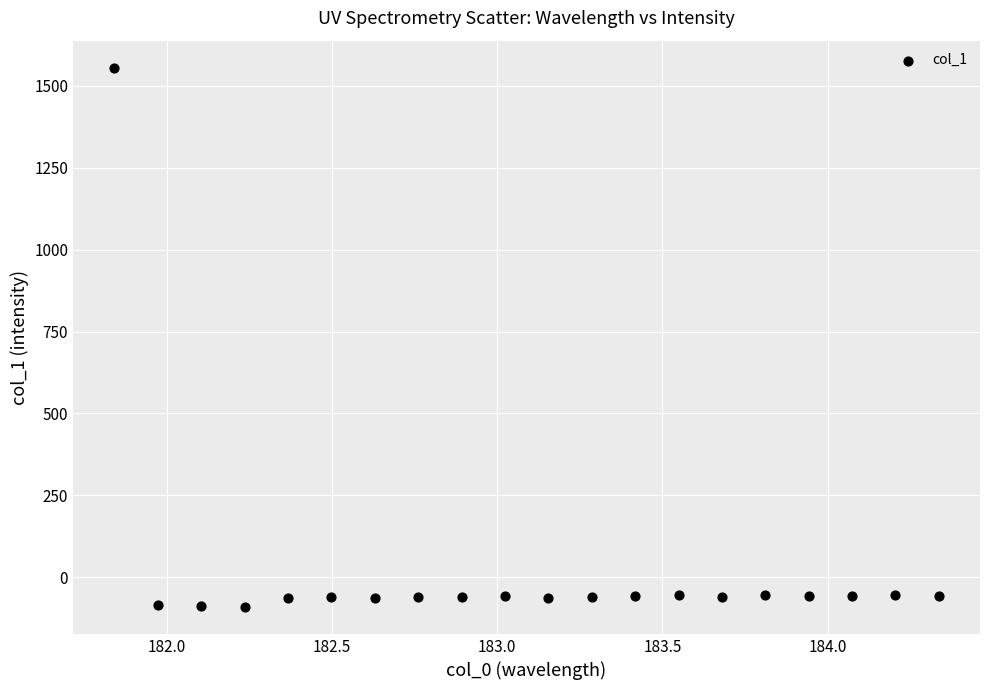

What is the range of X values (max minus min)?

2.5